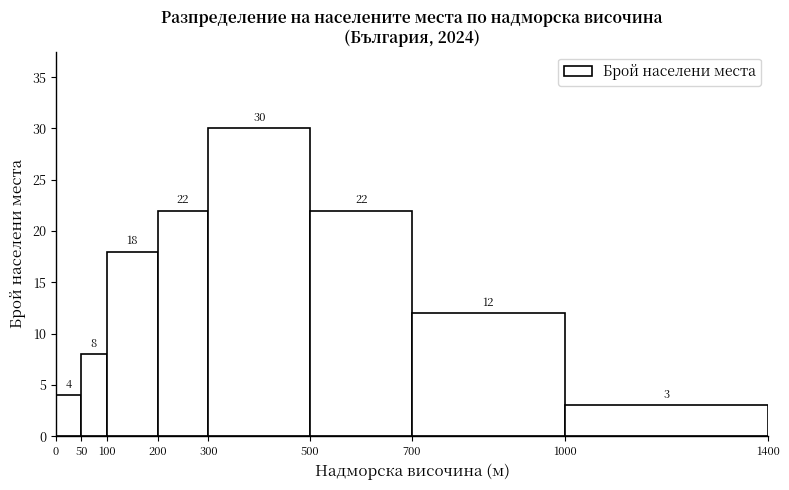

Which range on the x-axis has the tallest bar?

300 to 500